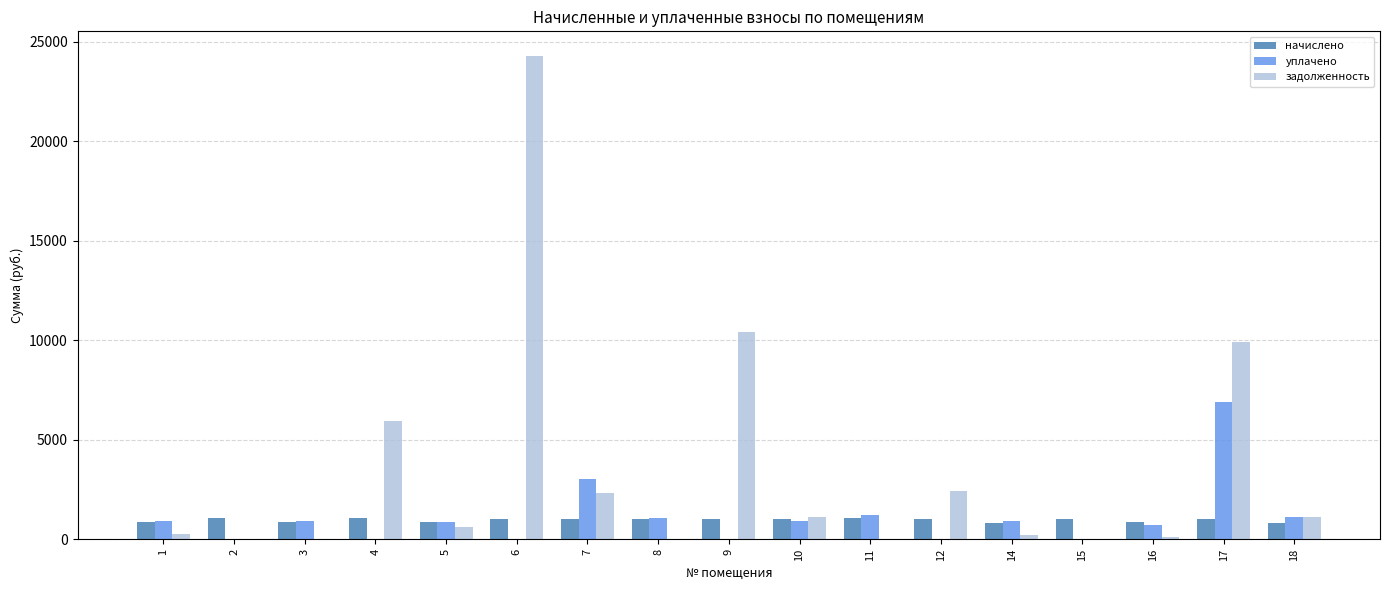

Count the number of categories in the chart.

17